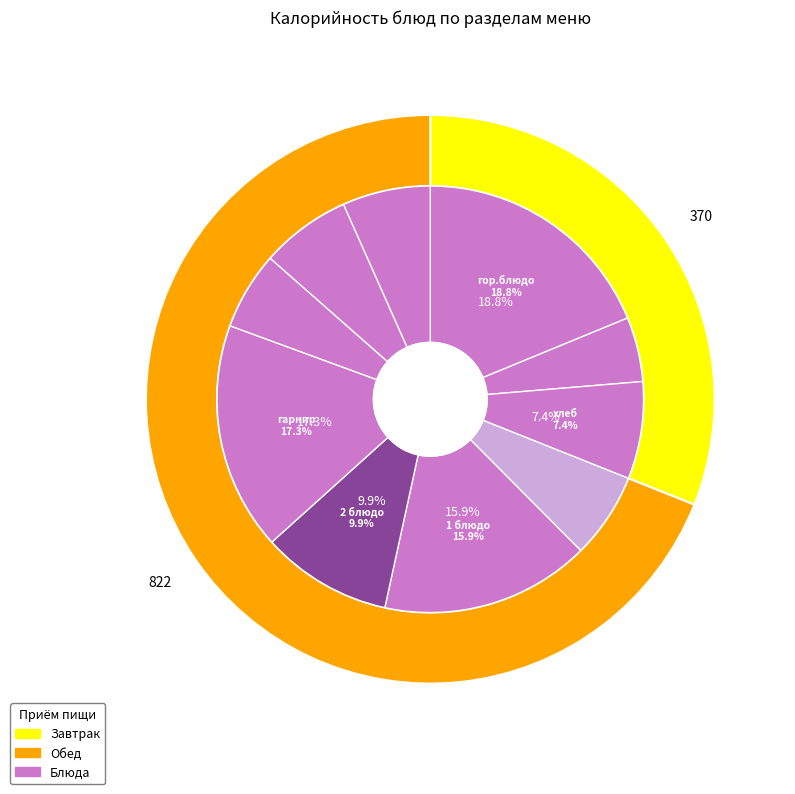

Which slice is the smallest?

гор.напиток